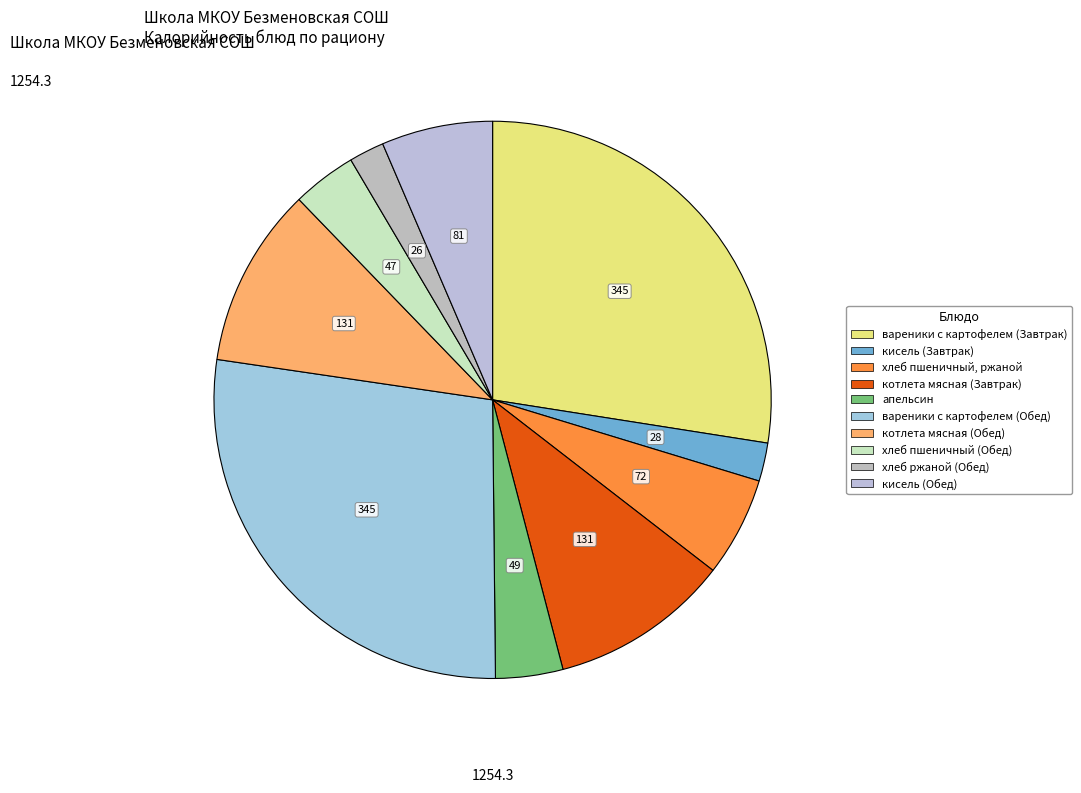

Combined, what portion of the pie is кисель (Завтрак) and хлеб пшеничный (Обед)?

6.0%